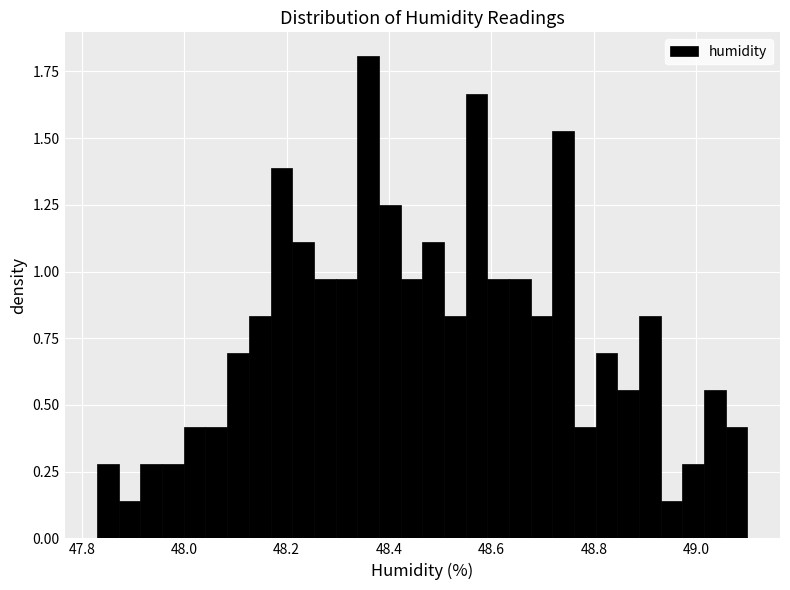

Read against the x-axis, roughly where is the centre of the tallest bar?

48.36